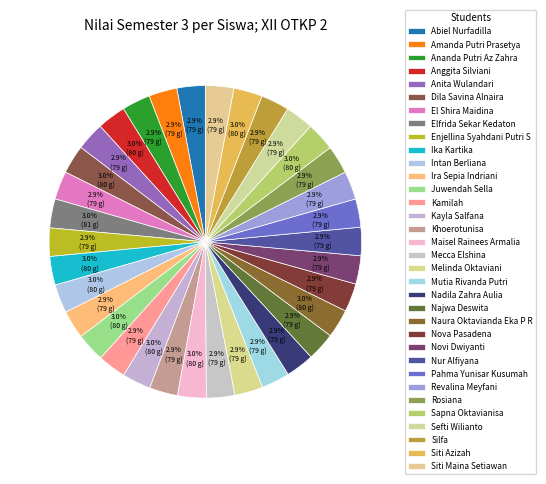

What is the total percentage of Najwa Deswita and Abiel Nurfadilla?

5.9%